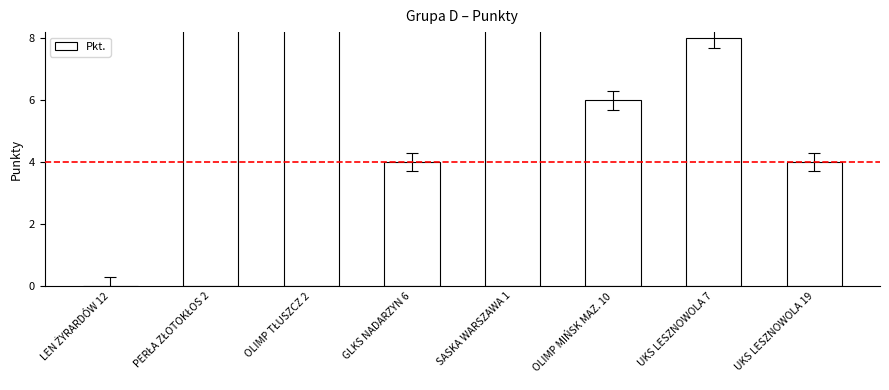

What is the difference between the maximum and minimum values?

14